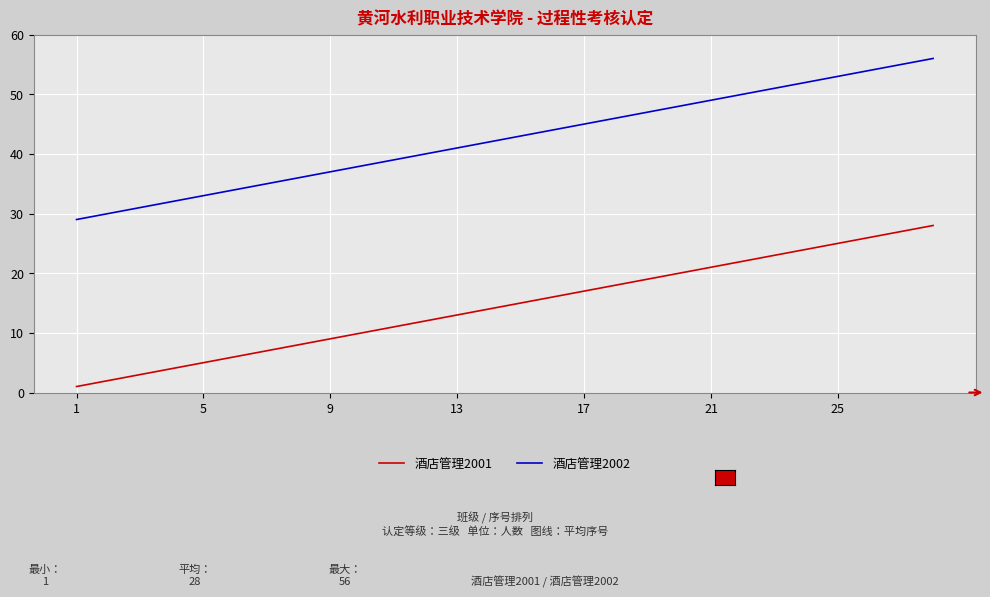

True or false: 酒店管理2002 and 酒店管理2001 intersect in this chart.

False